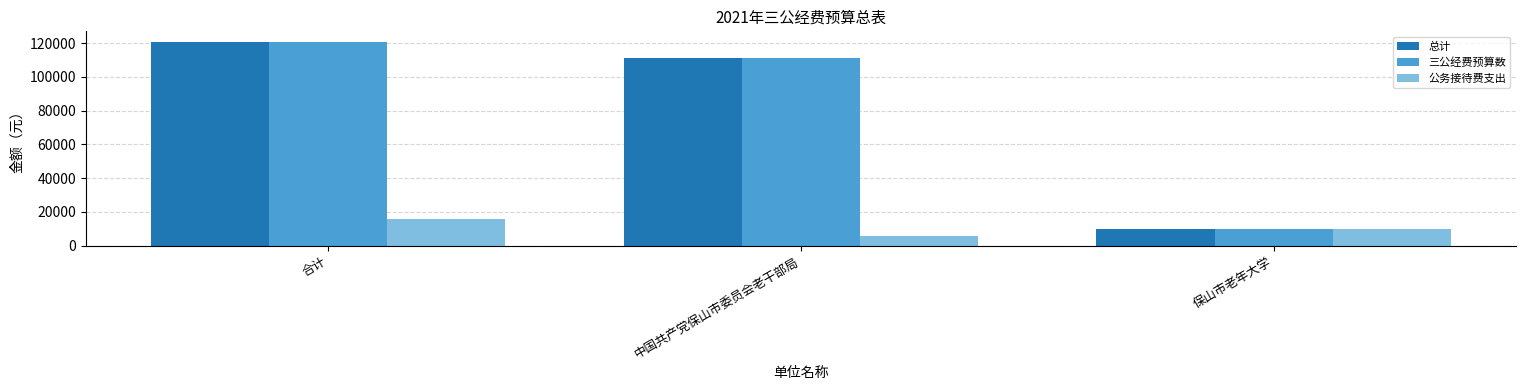

Which category has the lowest value in the 三公经费预算数 series?

保山市老年大学